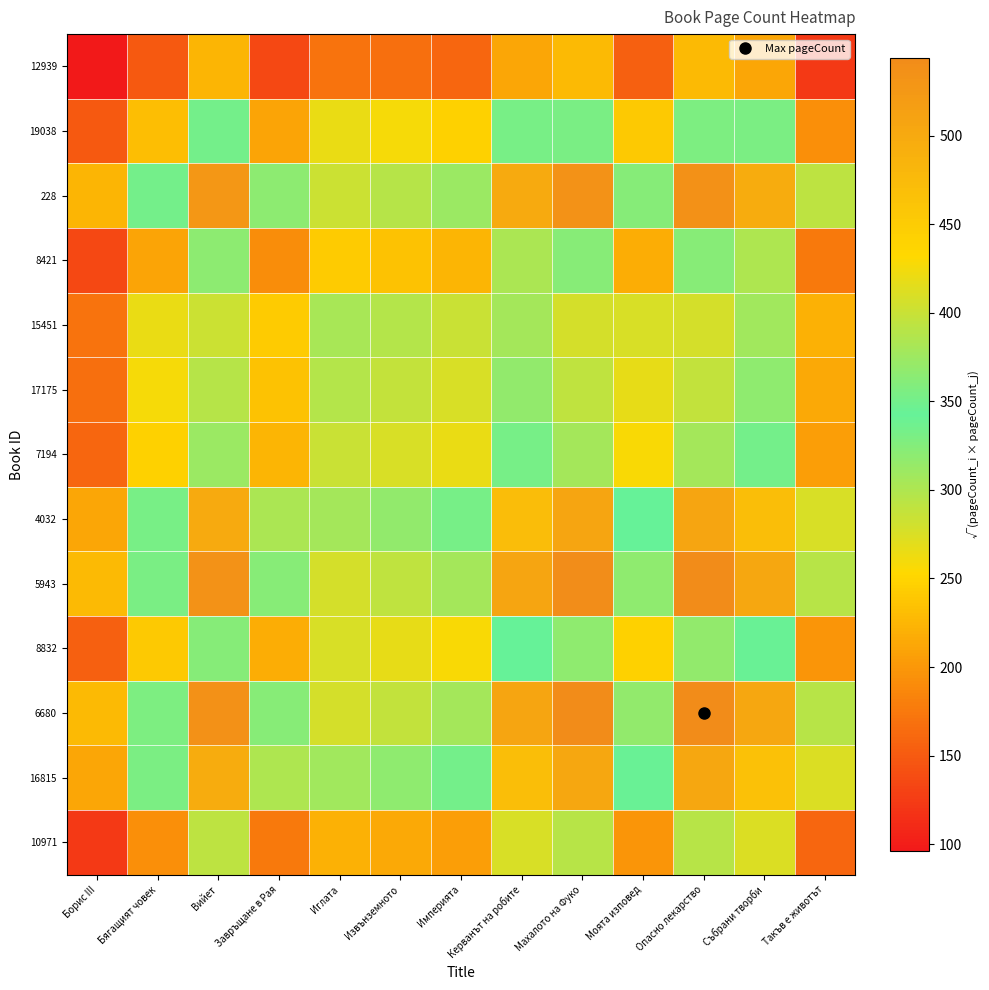

Which label corresponds to the smallest value in the chart?

Борис III